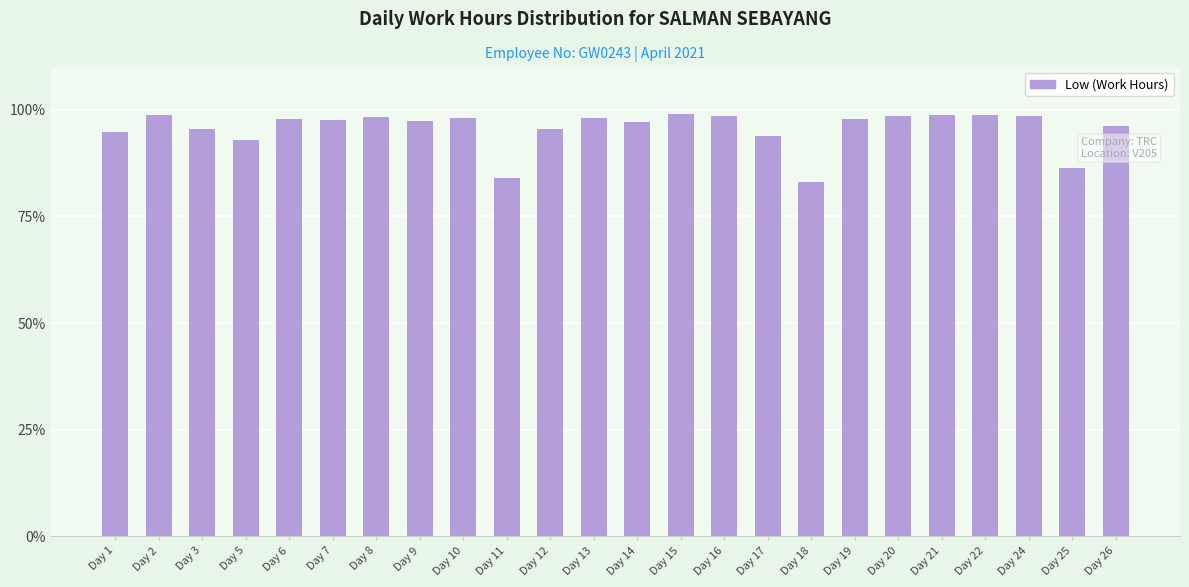

What is the difference between the maximum and second lowest values?

15.0